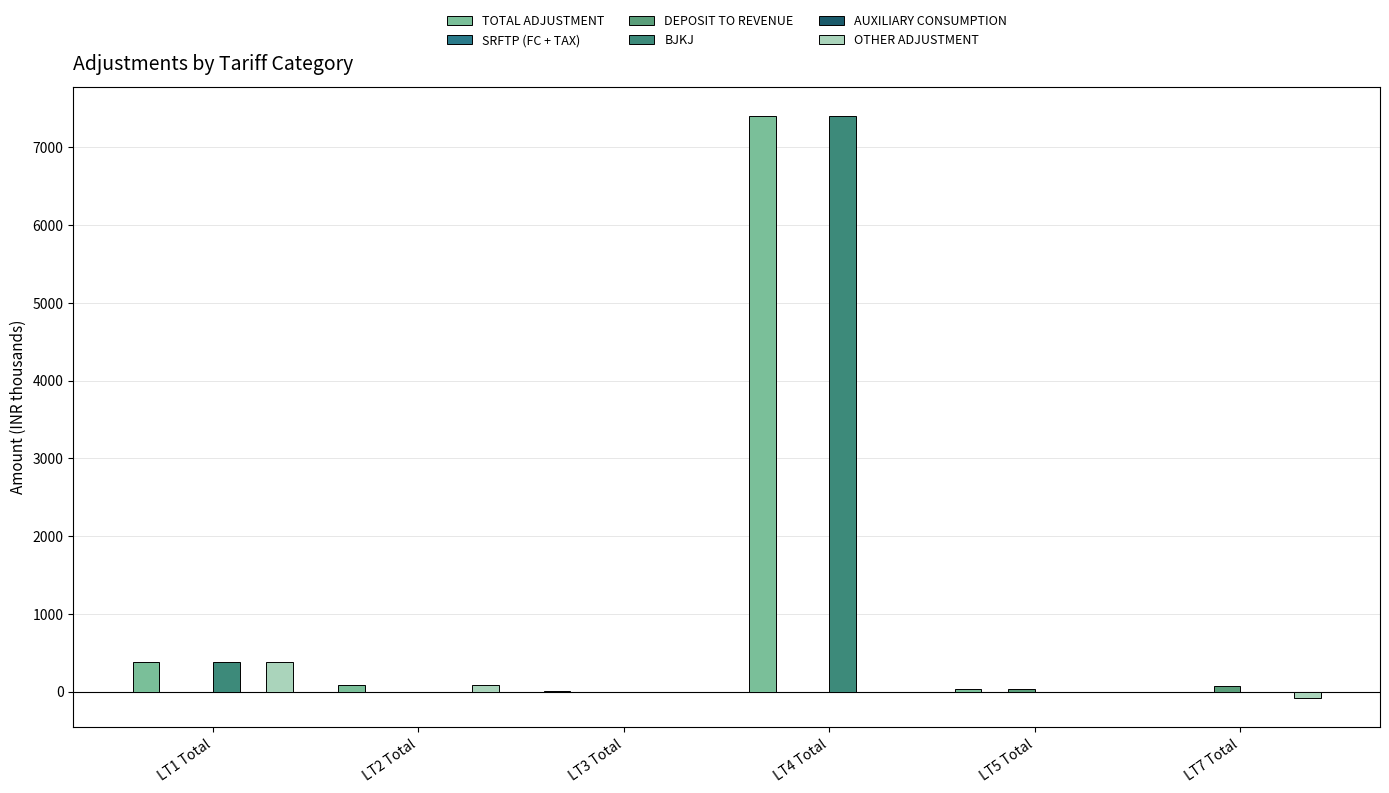

How many data points in BJKJ are above 0?

2